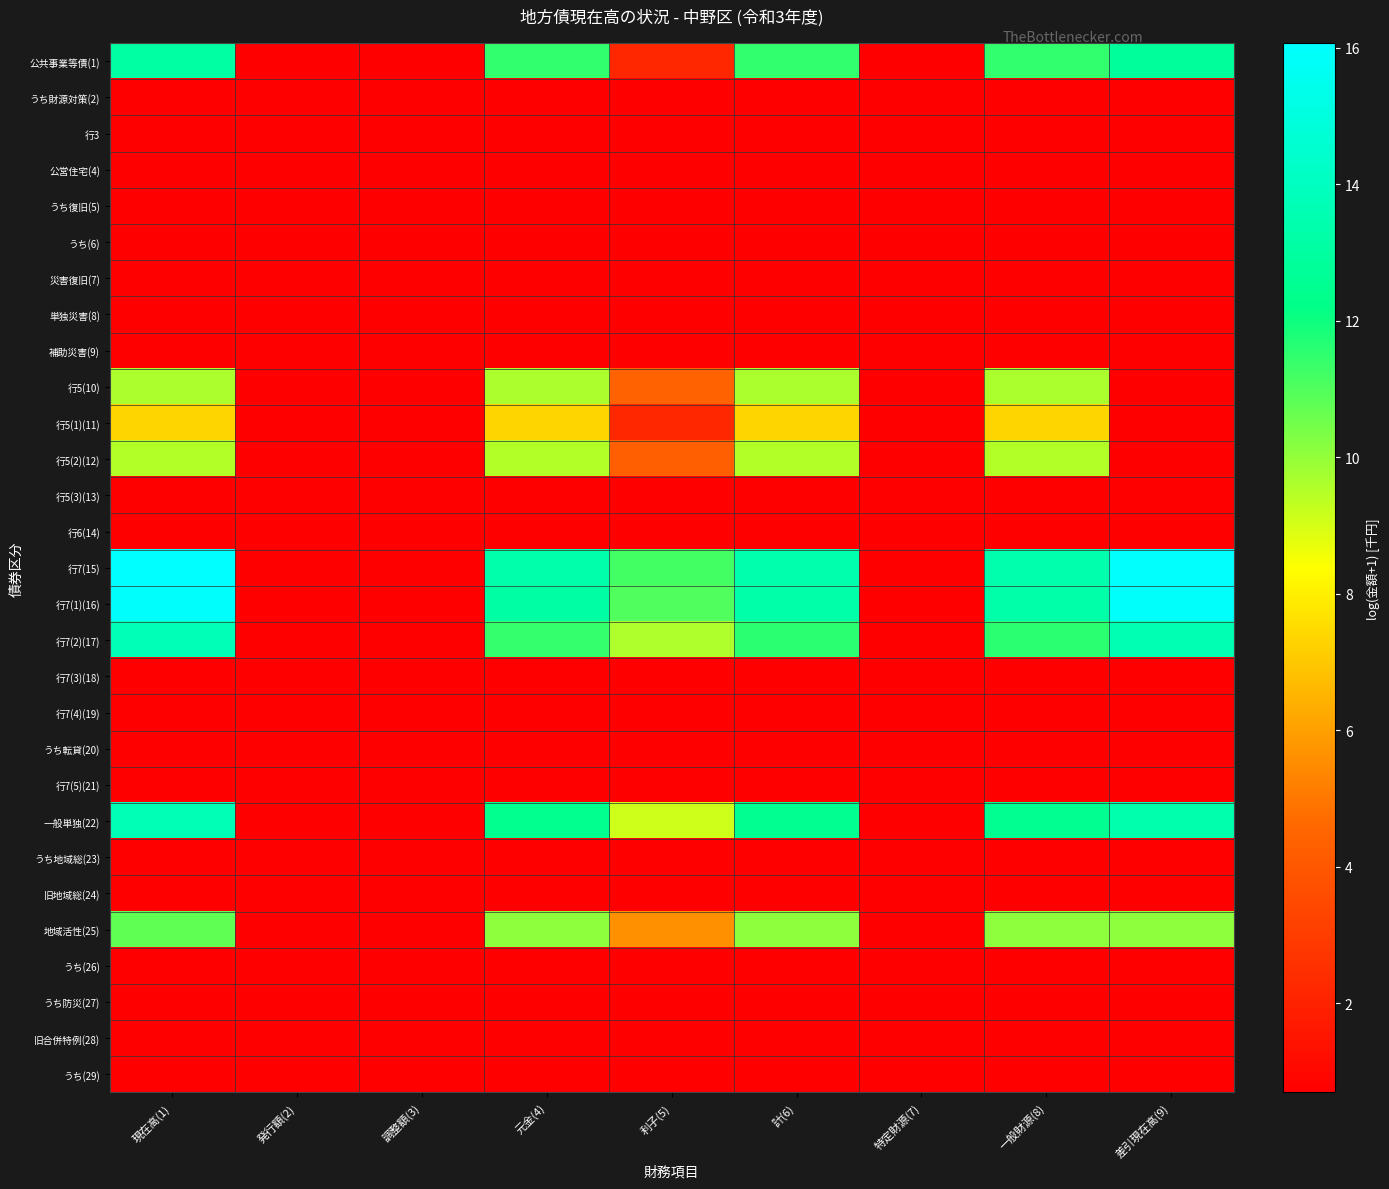

What is the maximum value shown in the chart?

16.1